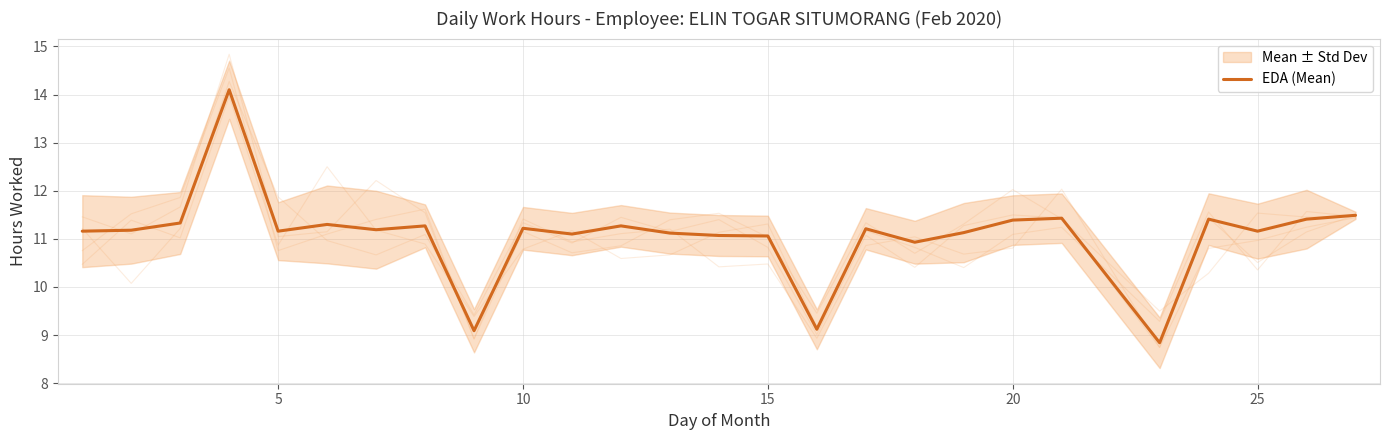

What is the maximum value for EDA (Mean)?

14.1